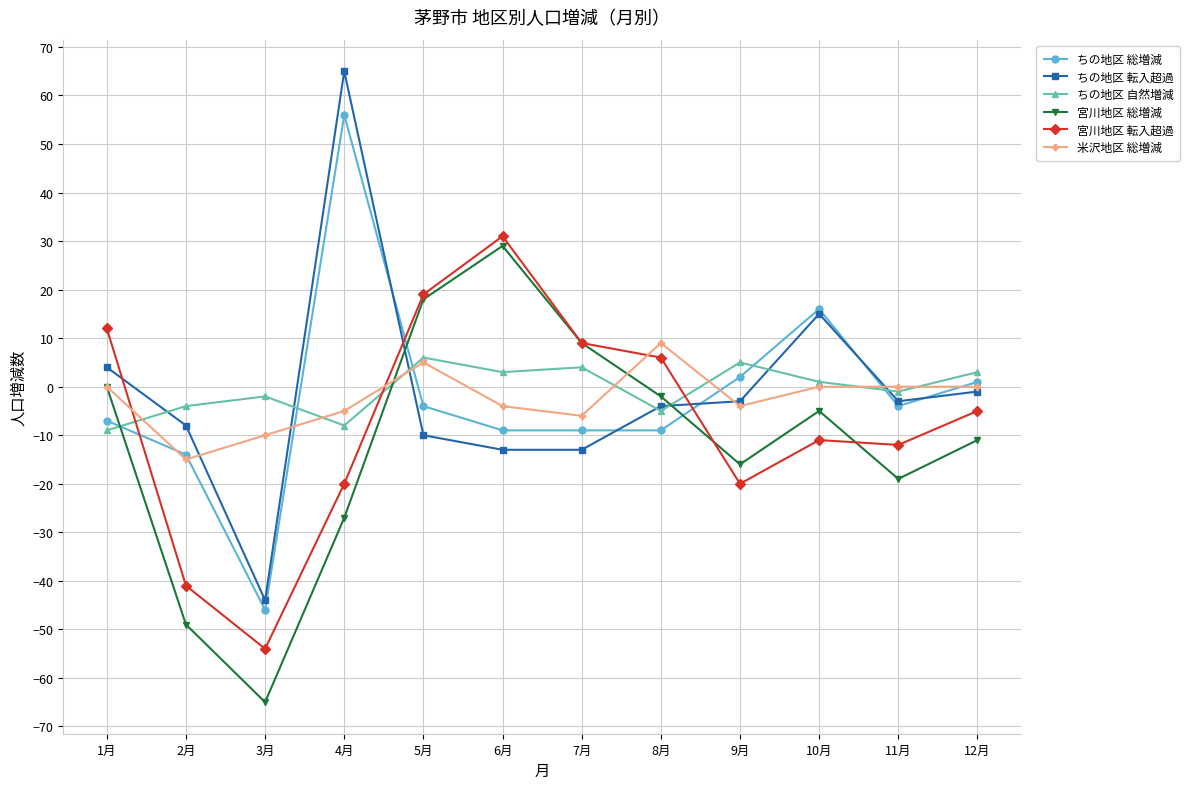

Is this an area chart (filled region under the line)?

No